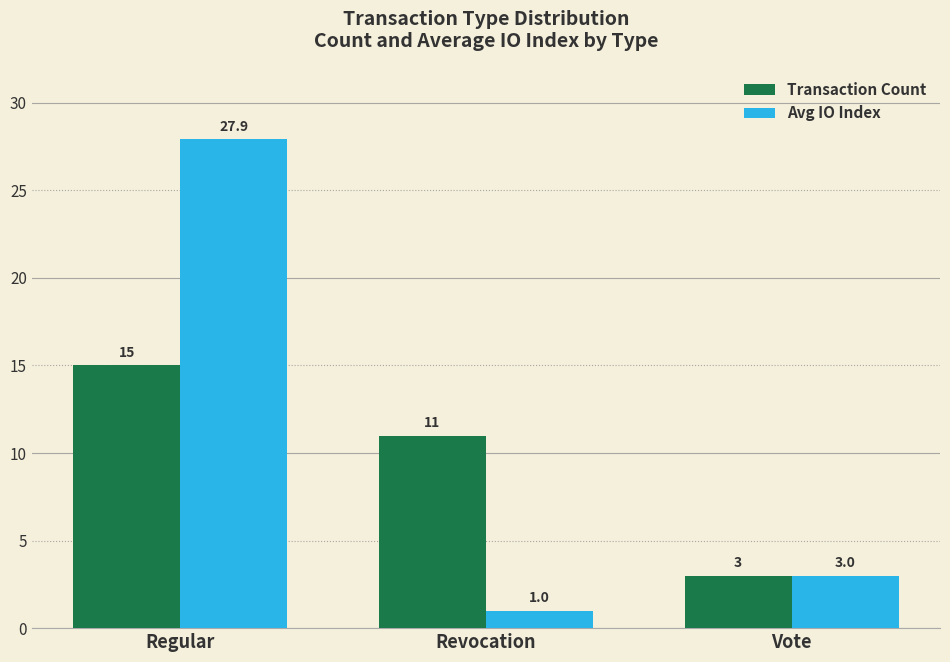

At which label is Avg IO Index closest to 14?

Vote